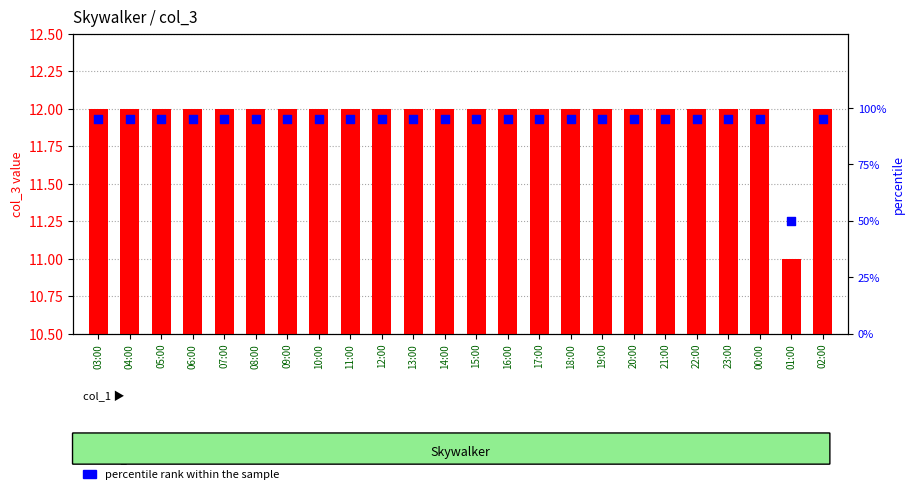

Which series contains the lowest Y value?

col_3 value